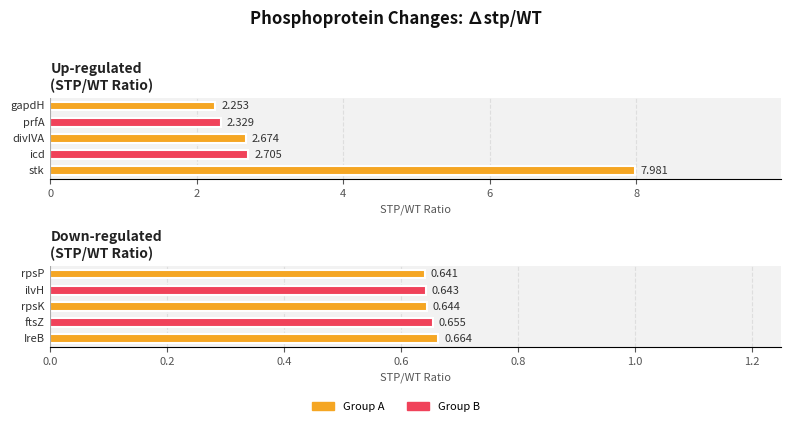

What is the smallest value displayed?

0.6